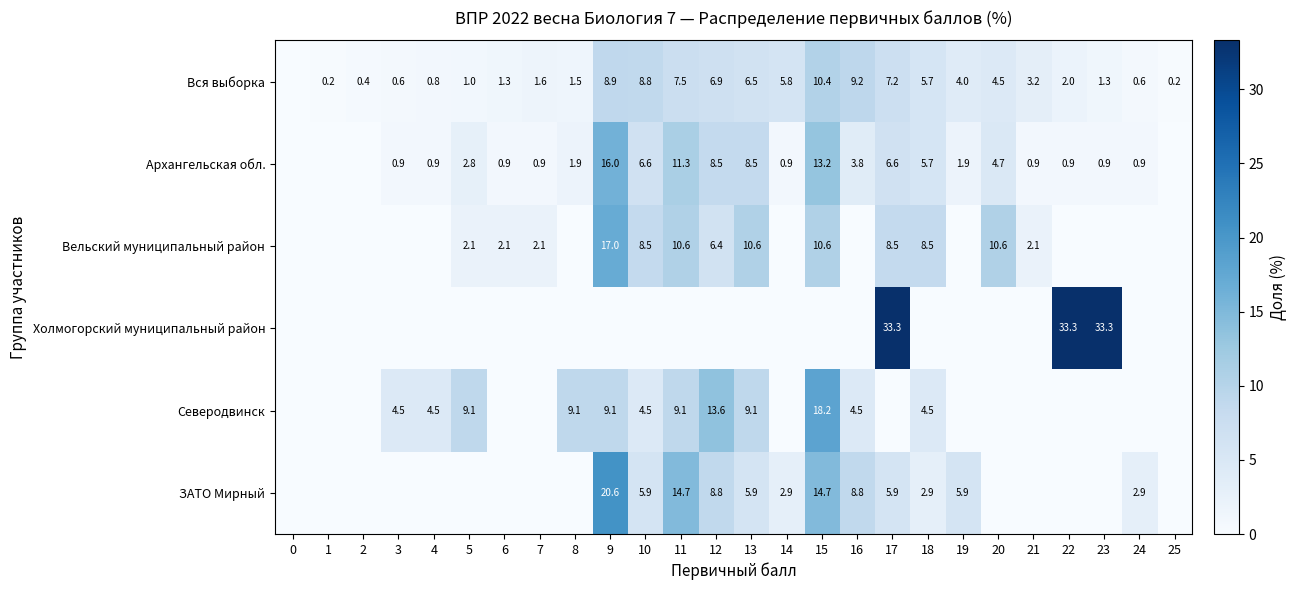

What is the sum of the Вся выборка values at 15 and 7?

12.0